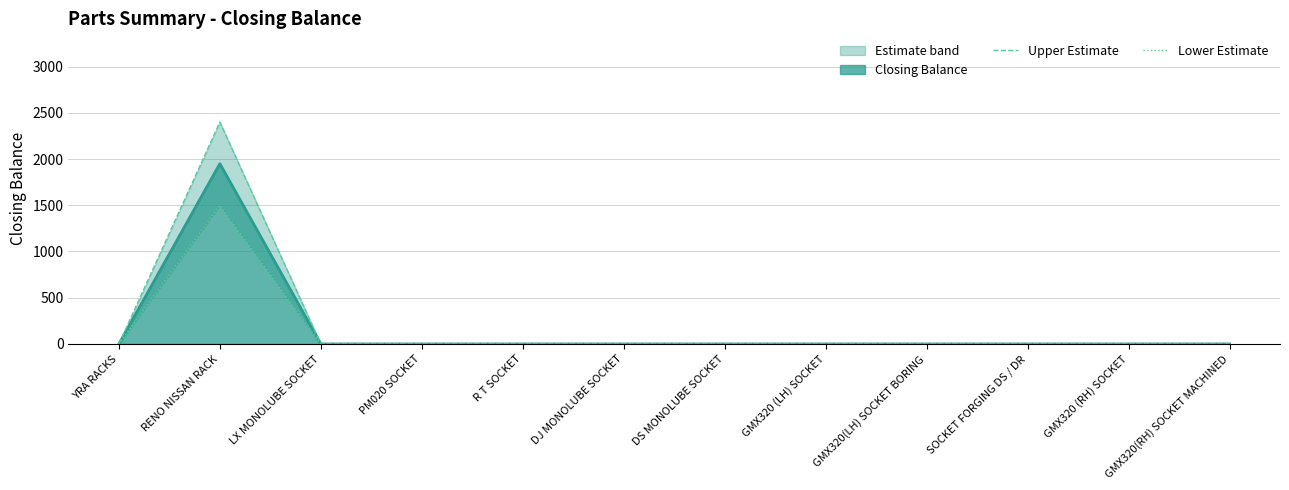

What is the greatest value displayed?

2400